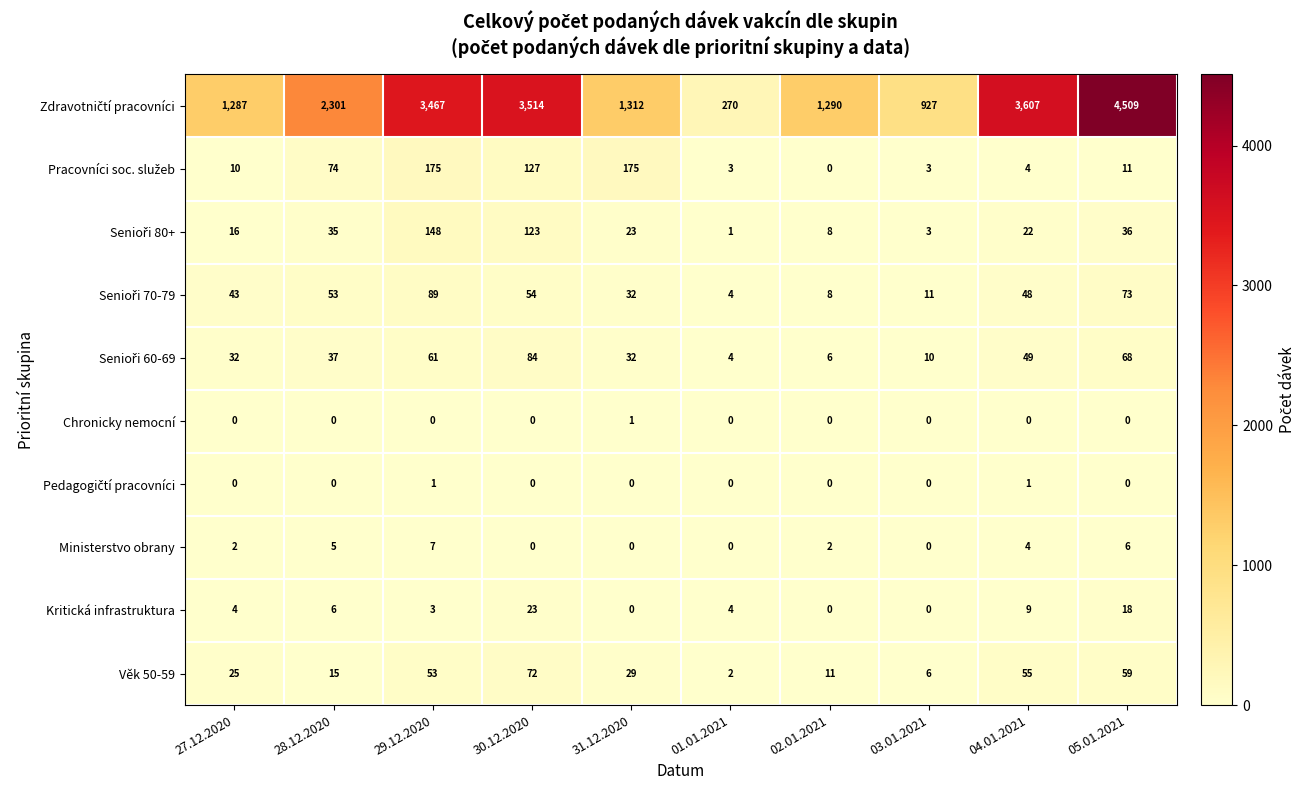

What is the greatest value displayed?

4509